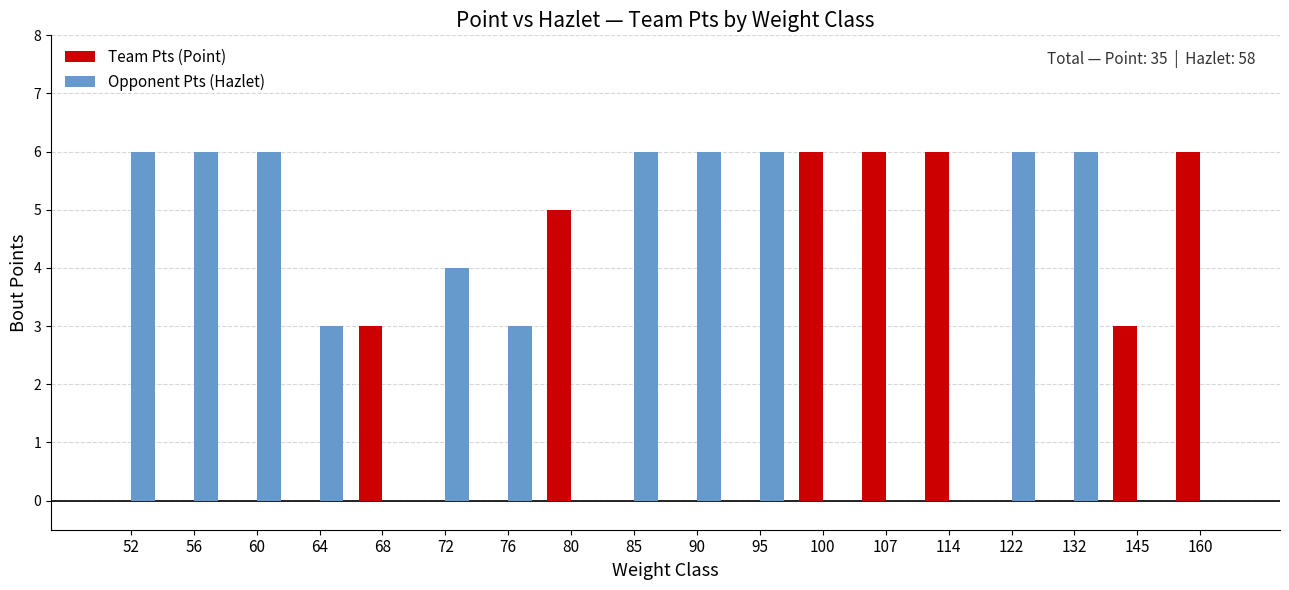

How many categories are shown in the chart?

18